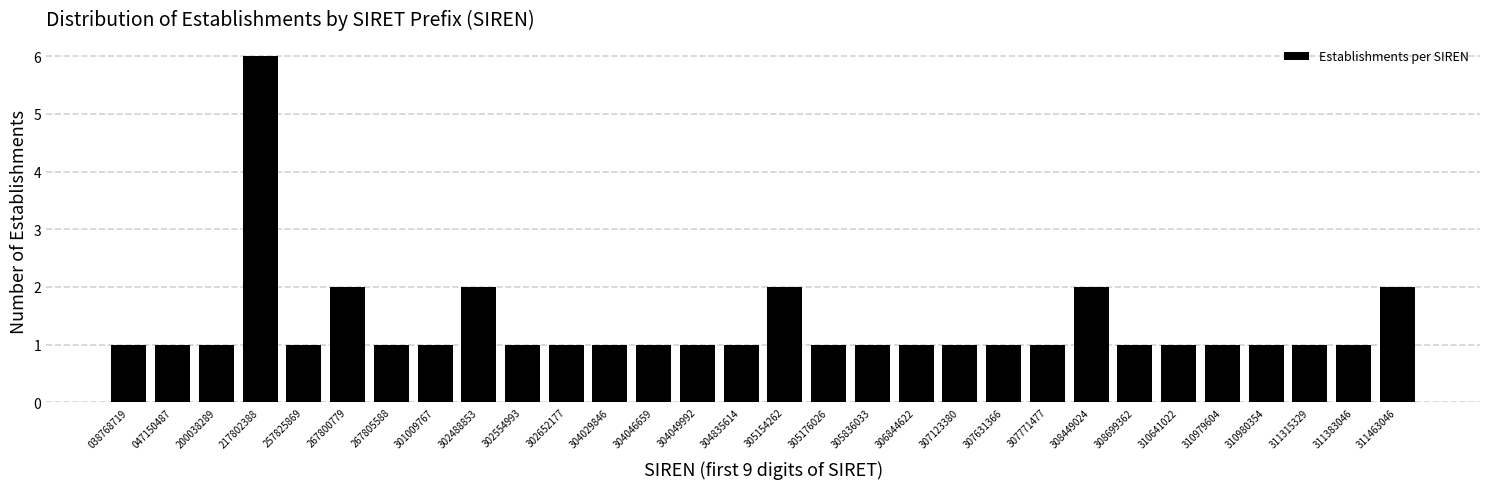

Reading right to left, what are all the values shown in this chart?

311463046=2	311383046=1	311315329=1	310980354=1	310979604=1	310641022=1	308699362=1	308449024=2	307771477=1	307631366=1	307123380=1	306844622=1	305836033=1	305176026=1	305154262=2	304835614=1	304049992=1	304046659=1	304029846=1	302652177=1	302554993=1	302488853=2	301009767=1	267805588=1	267800779=2	257825869=1	217802388=6	200038289=1	047150487=1	038768719=1